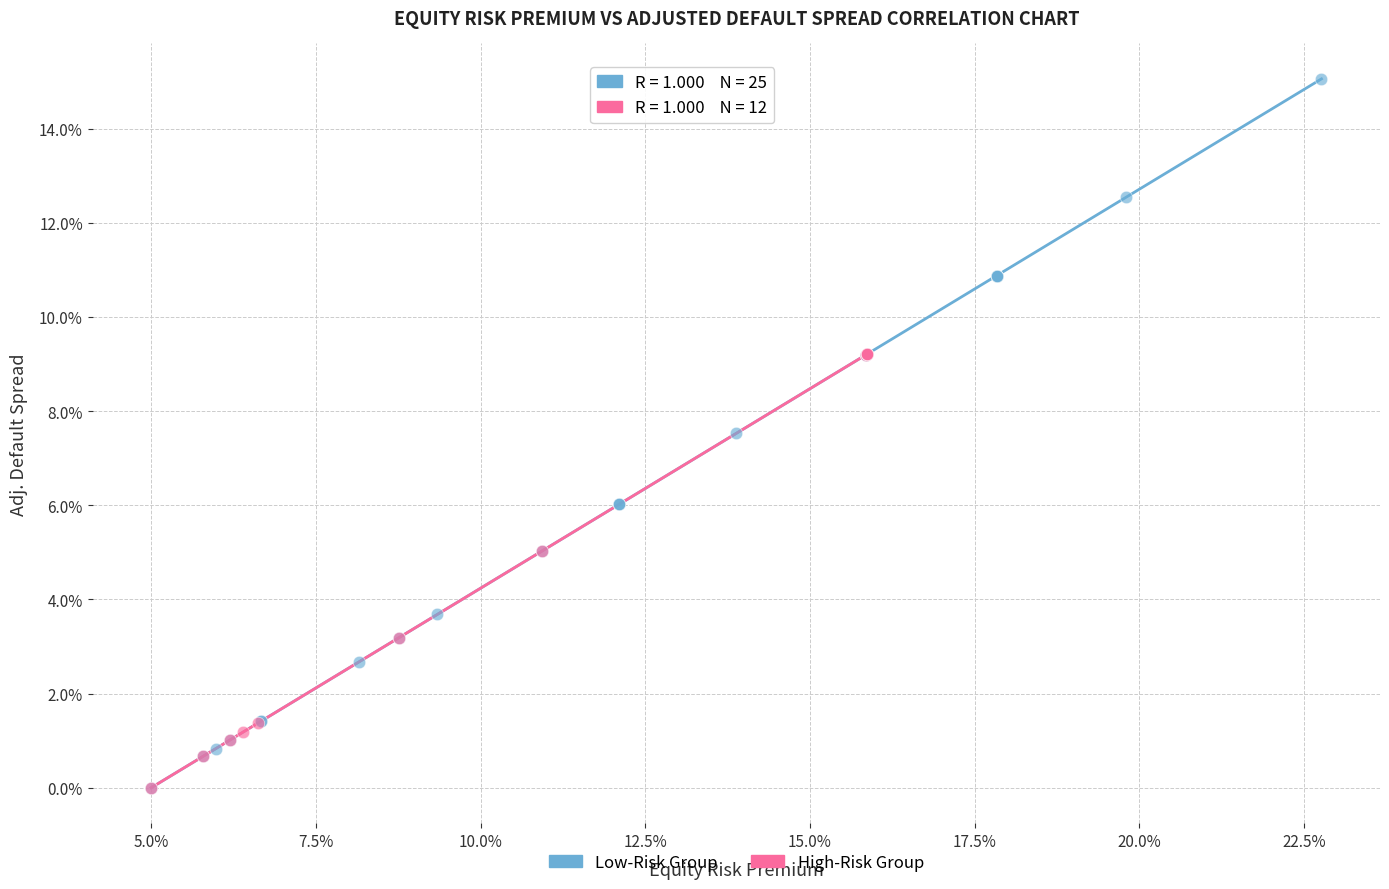

What are all the series names shown in the legend?

Low-Risk Group, High-Risk Group